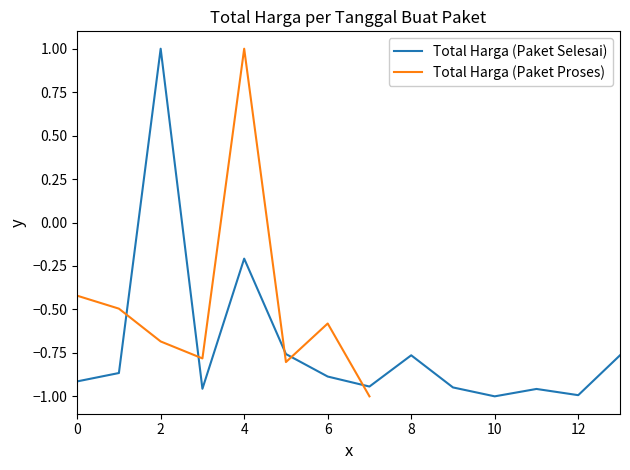

What is the minimum value shown in the chart?

-1.0